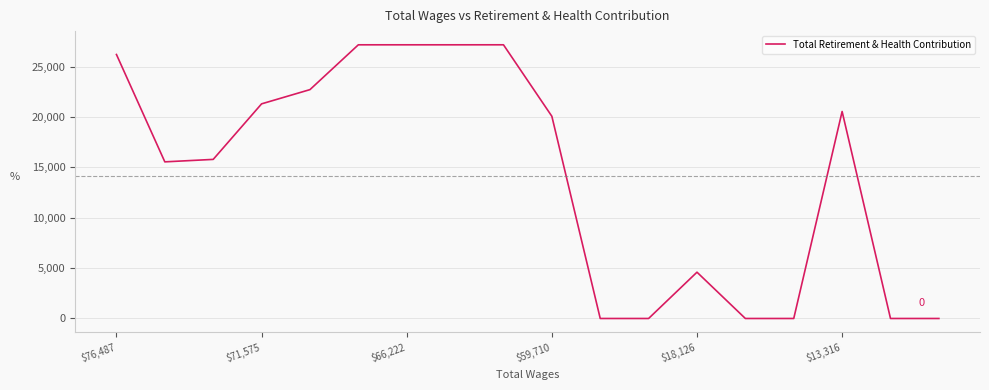

What is the greatest value displayed?

27181